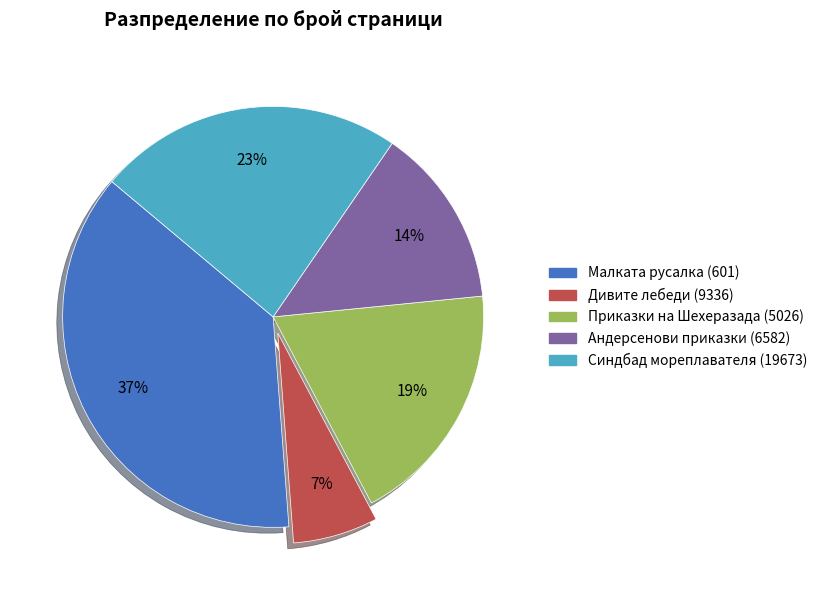

True or false: Приказки на Шехеразада (5026) accounts for 29% of the total.

False